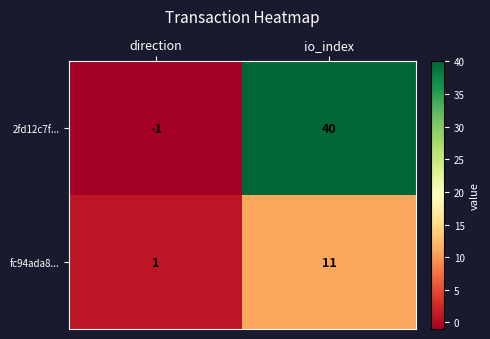

Which series has the widest spread of values?

2fd12c7f...